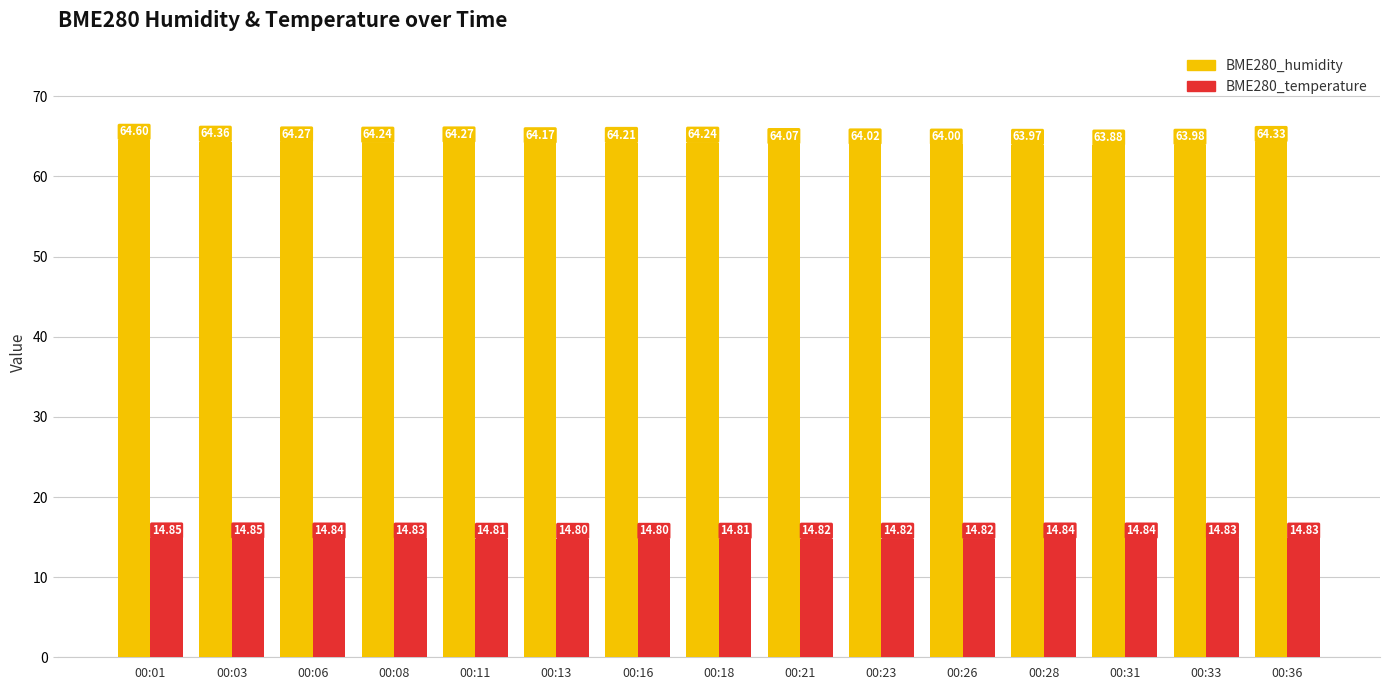

How many bars are there in each group?

2